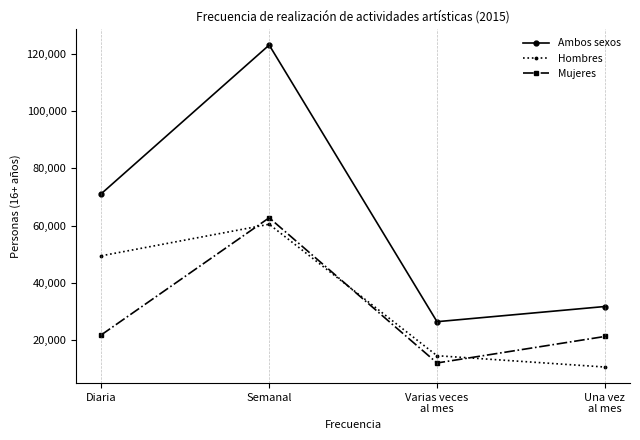

How many series are shown in this chart?

3